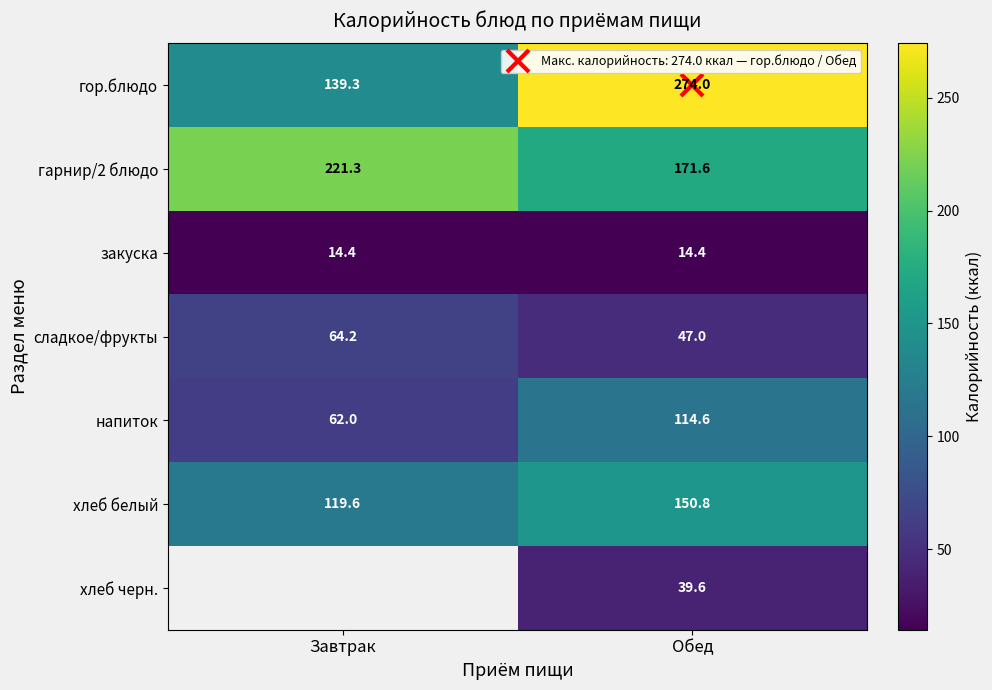

What is the sum of the хлеб черн. values at Завтрак and Обед?

39.6